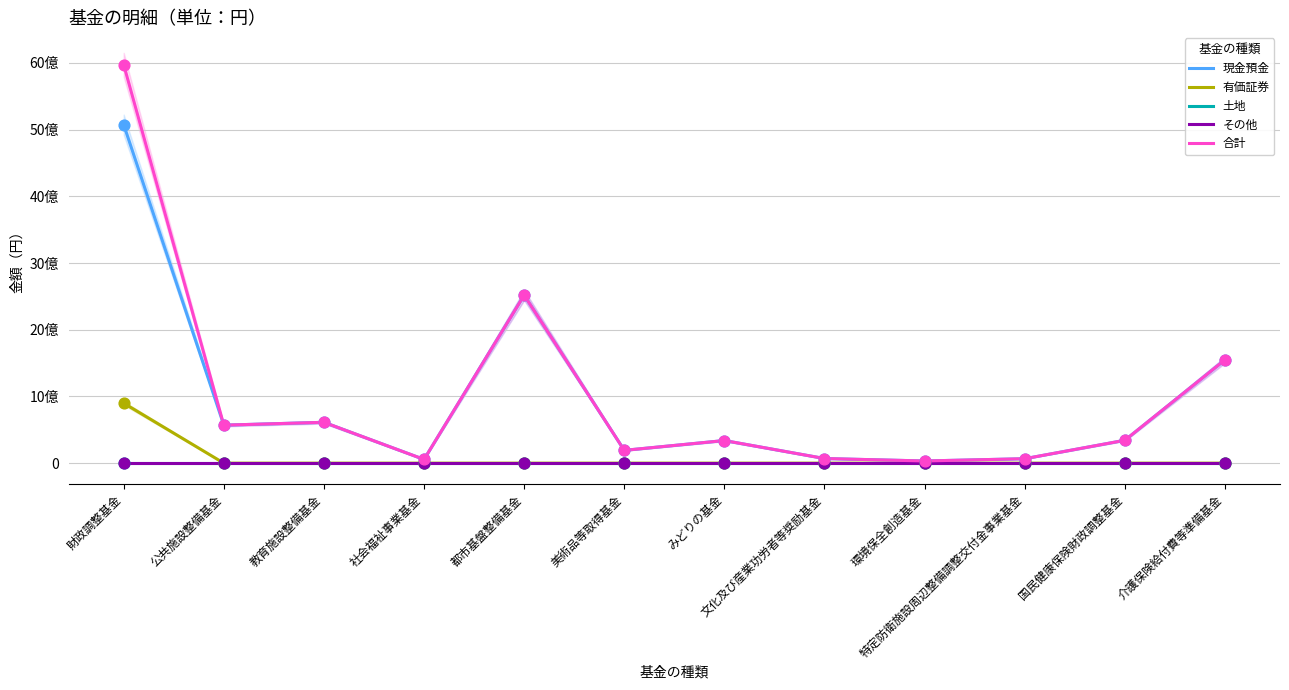

Which series has the widest spread of Y values?

合計